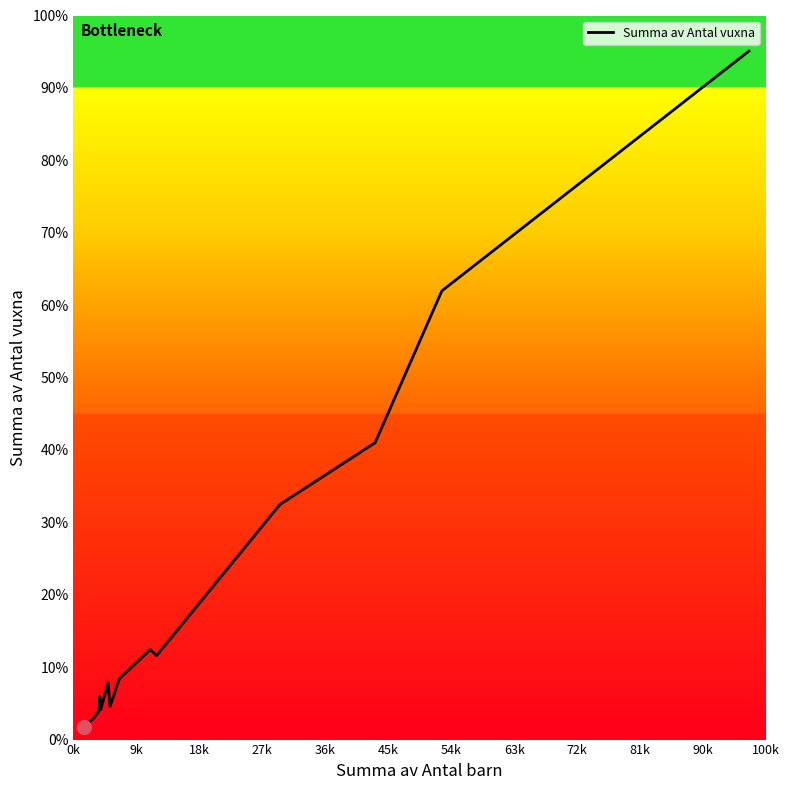

True or false: there are more than 1 points higher than both neighbors.

True